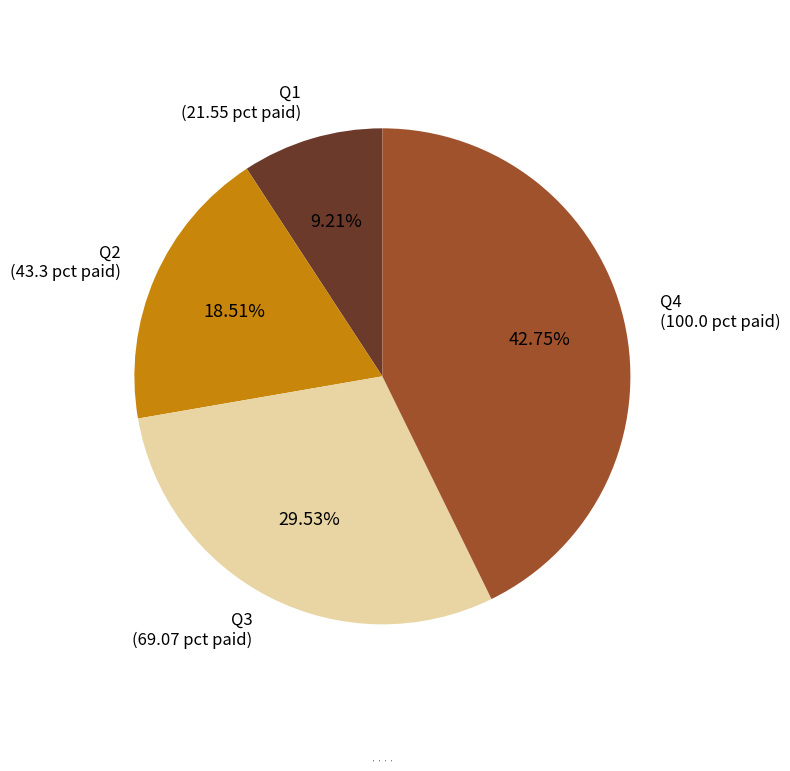

True or false: Q2 accounts for 19% of the total.

True